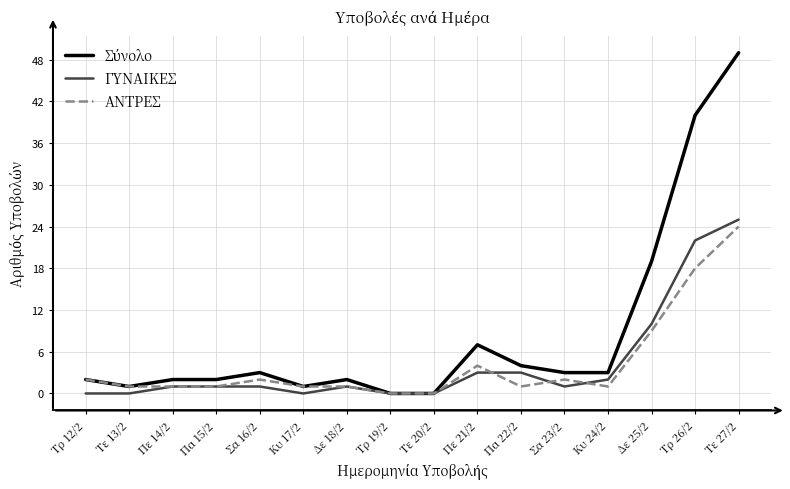

At which category is the sum across all series the highest?

Τε 27/2